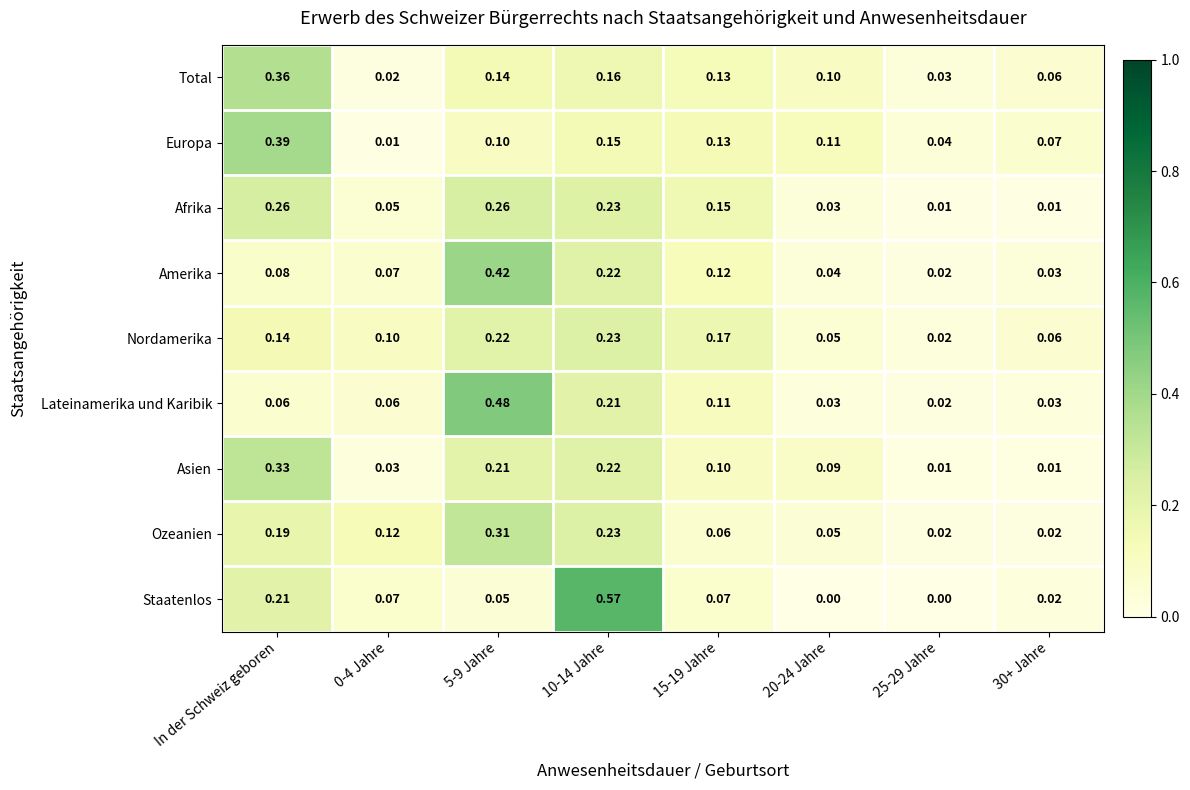

Which series has the widest spread of values?

Staatenlos